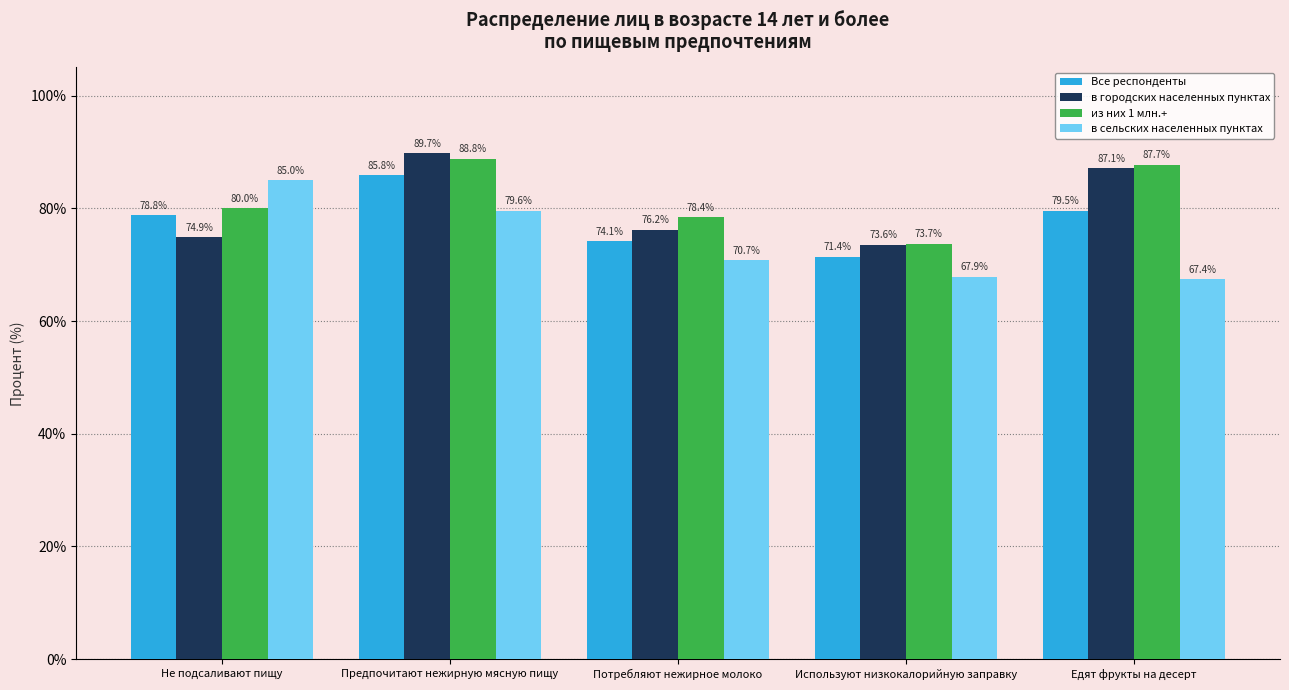

How many groups of bars are there?

5